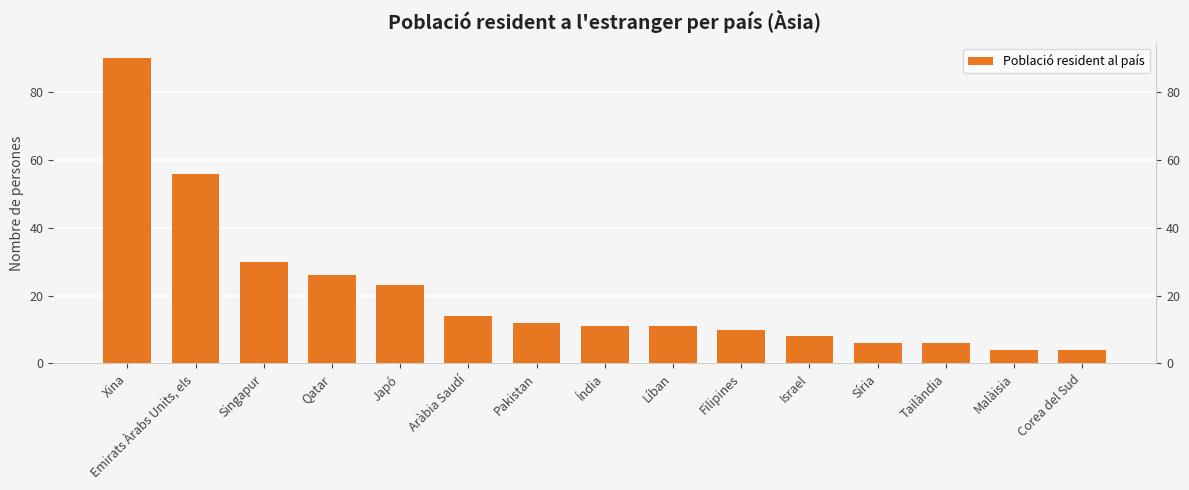

What is the value of the 11th bar from the left?

8